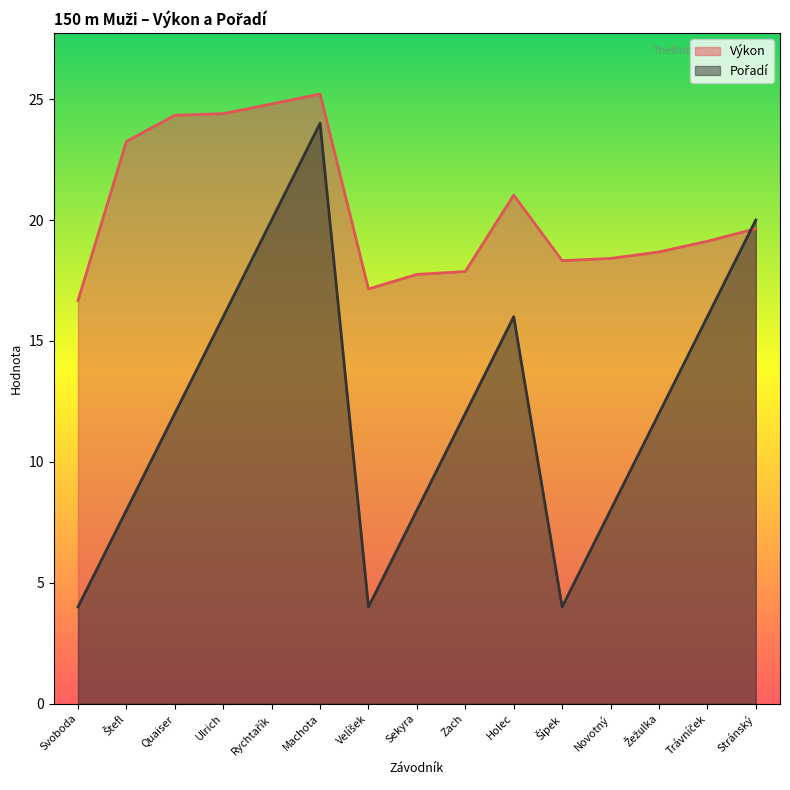

Reading right to left, extract all data points from this chart.

Výkon: 19.6	19.1	18.7	18.4	18.3	21.0	17.9	17.8	17.1	25.2	24.8	24.4	24.3	23.2	16.7
Pořadí: 20.0	16.0	12.0	8.0	4.0	16.0	12.0	8.0	4.0	24.0	20.0	16.0	12.0	8.0	4.0